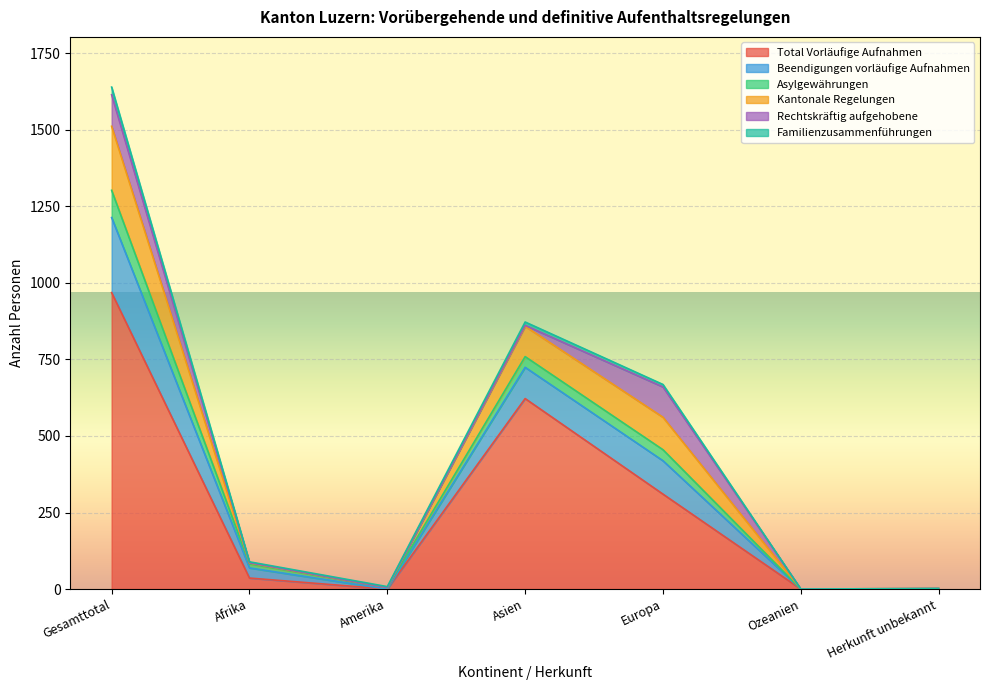

The Asylgewährungen series shows 3 at Amerika. True or false?

False